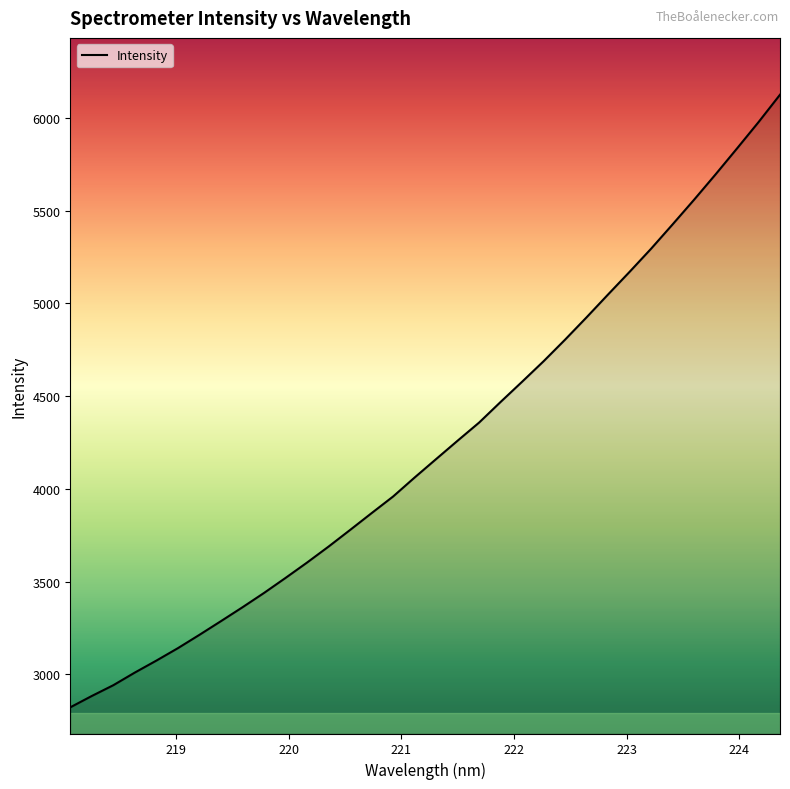

What is the minimum value shown in the chart?

2822.2